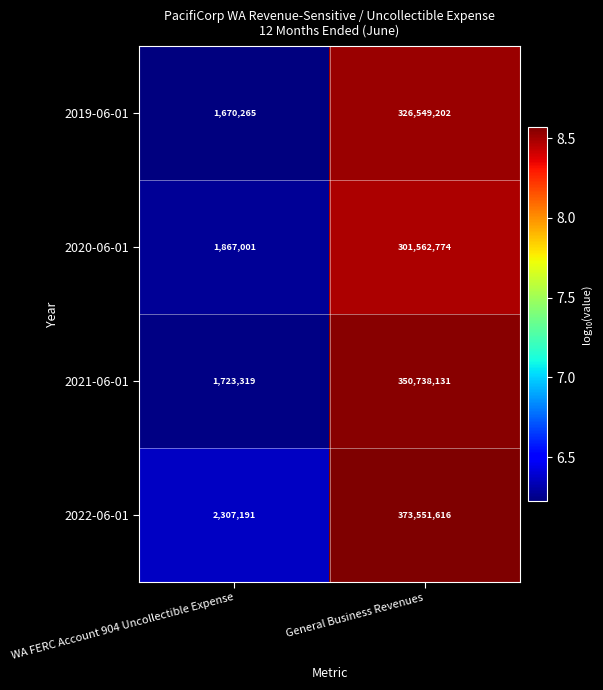

The 2022-06-01 series shows 518653603 at General Business Revenues. True or false?

False